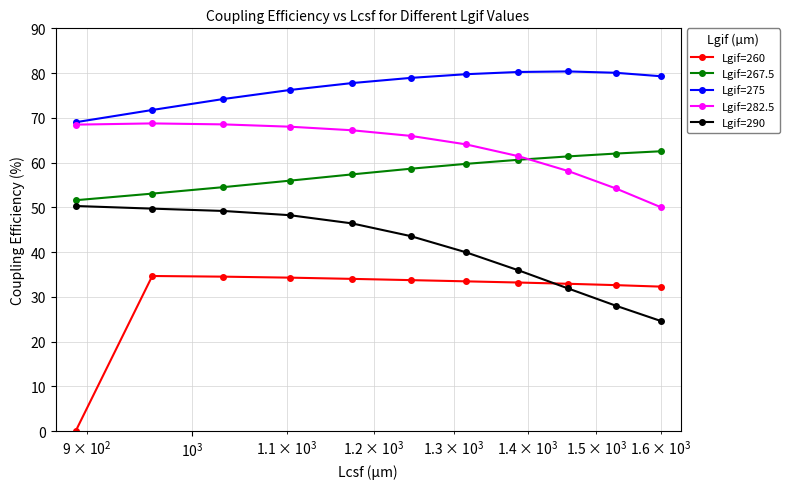

What is the value of the Lgif=282.5 point at the 4th from the left?

68.0